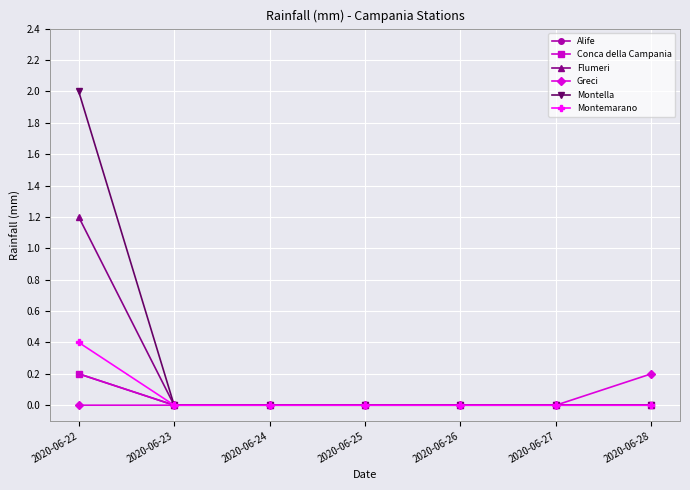

What is the average value of the Montella series?

0.3